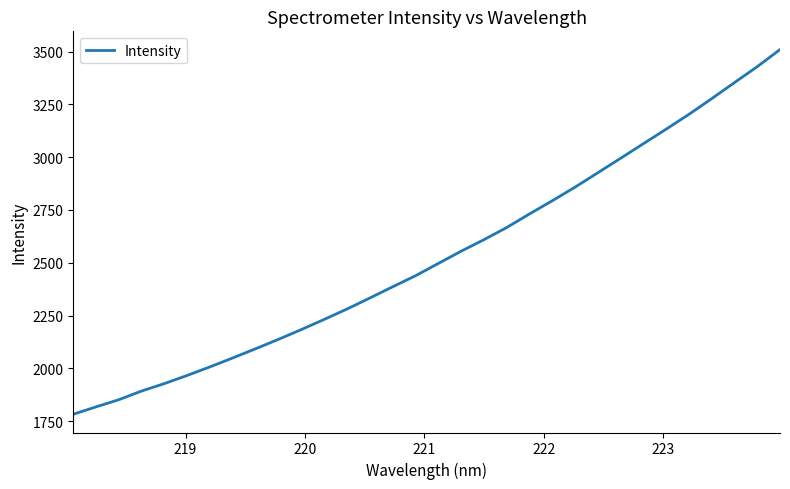

What is the smallest value displayed?

1782.3